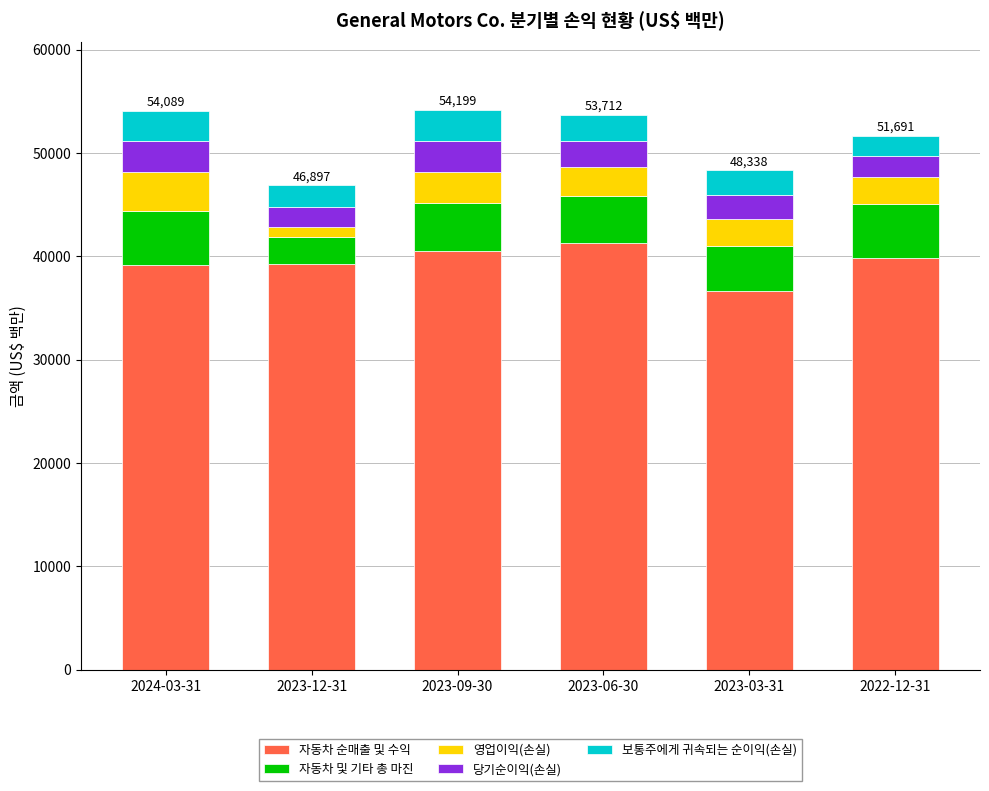

How many categories are shown in the chart?

6